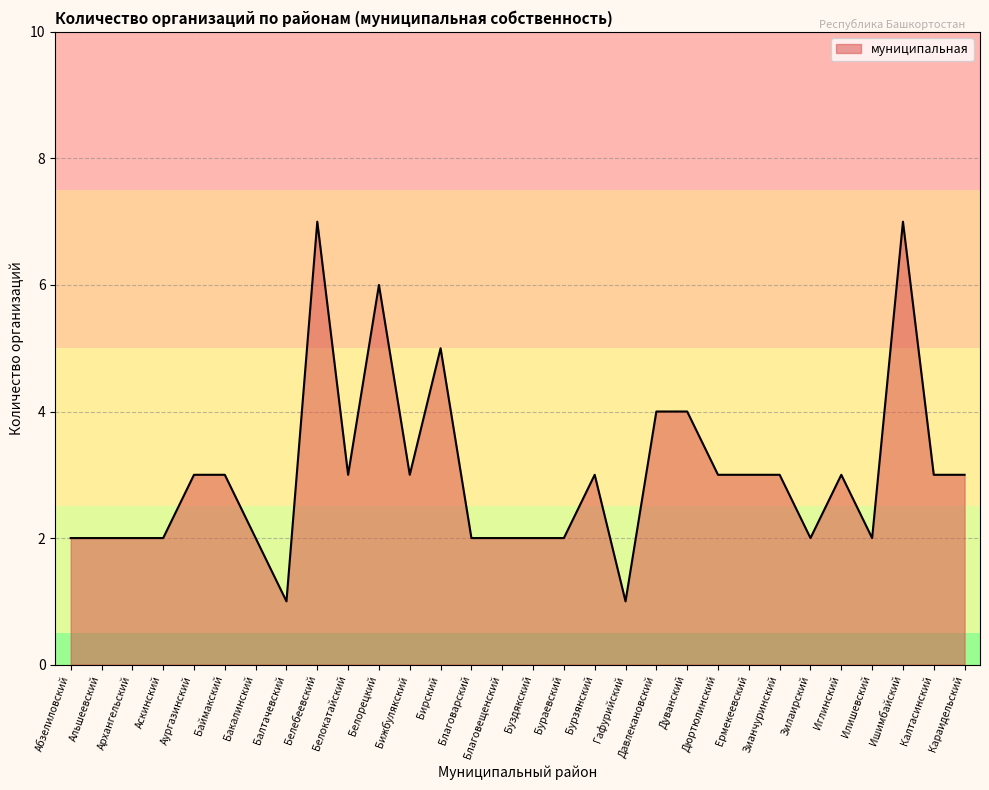

The value at Аургазинский is 3. True or false?

True